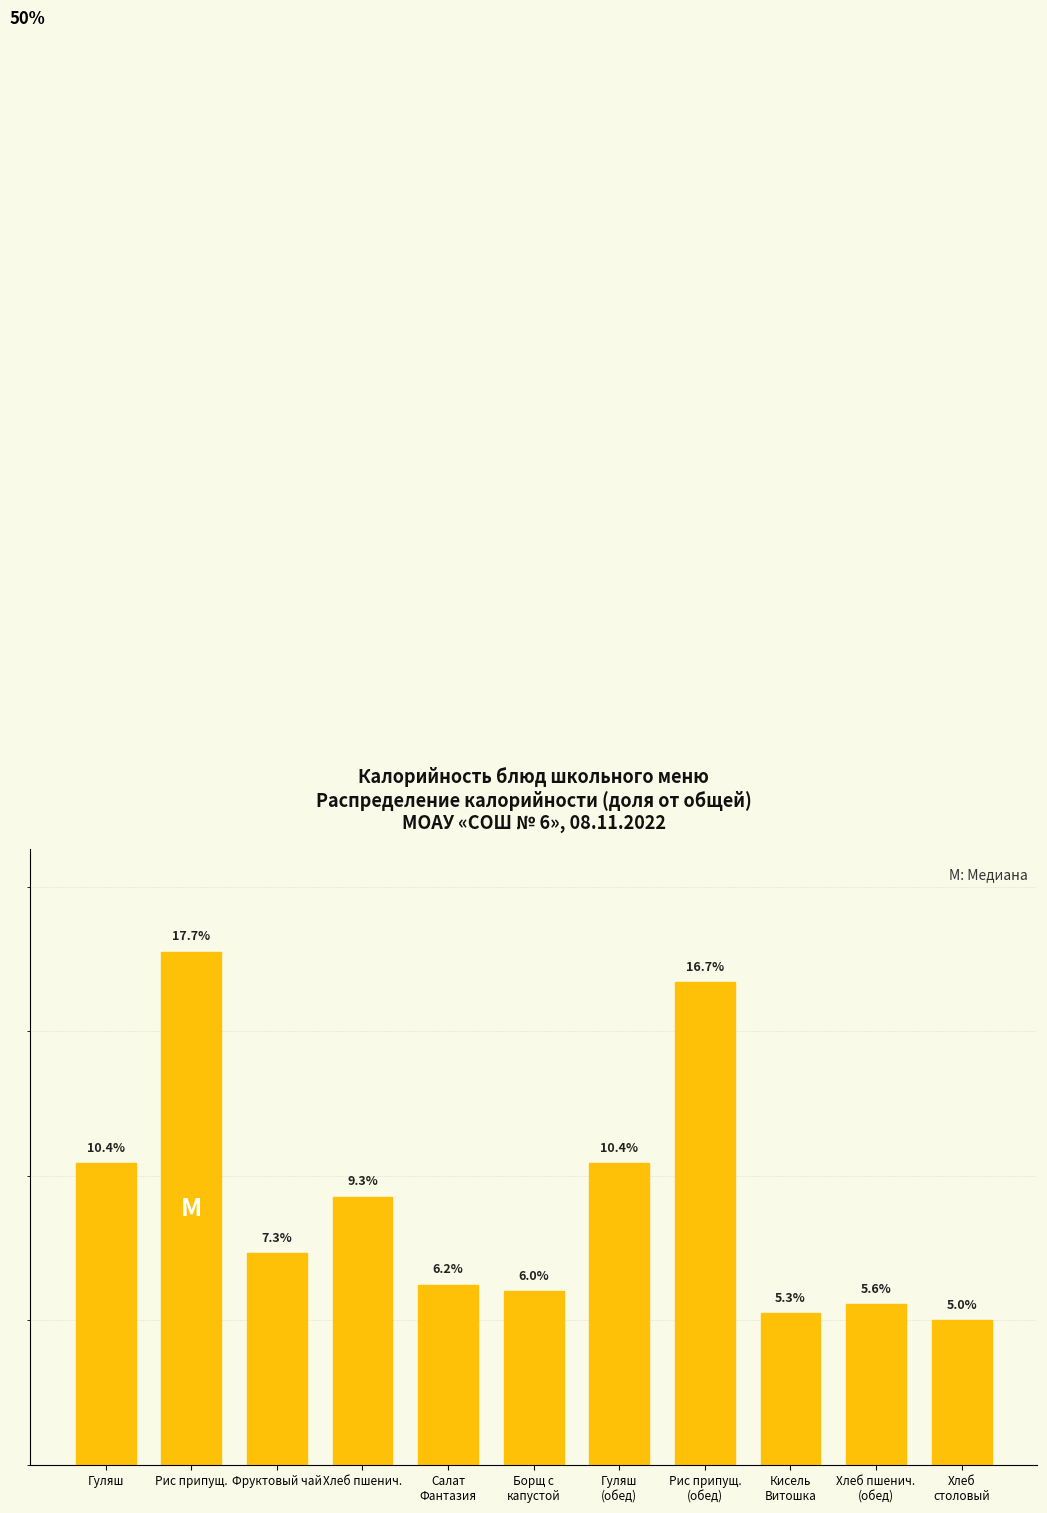

Which category has the highest value across all series?

Рис припущ.